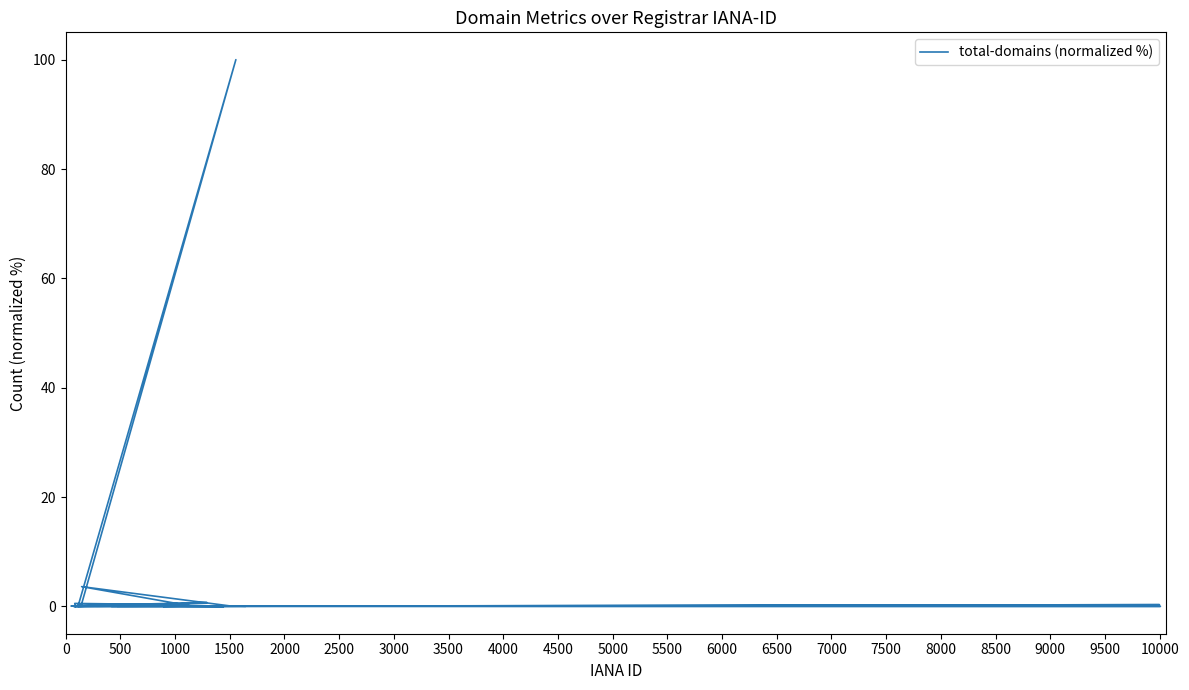

What is the change in value from 4500 to 5000?

+0.1